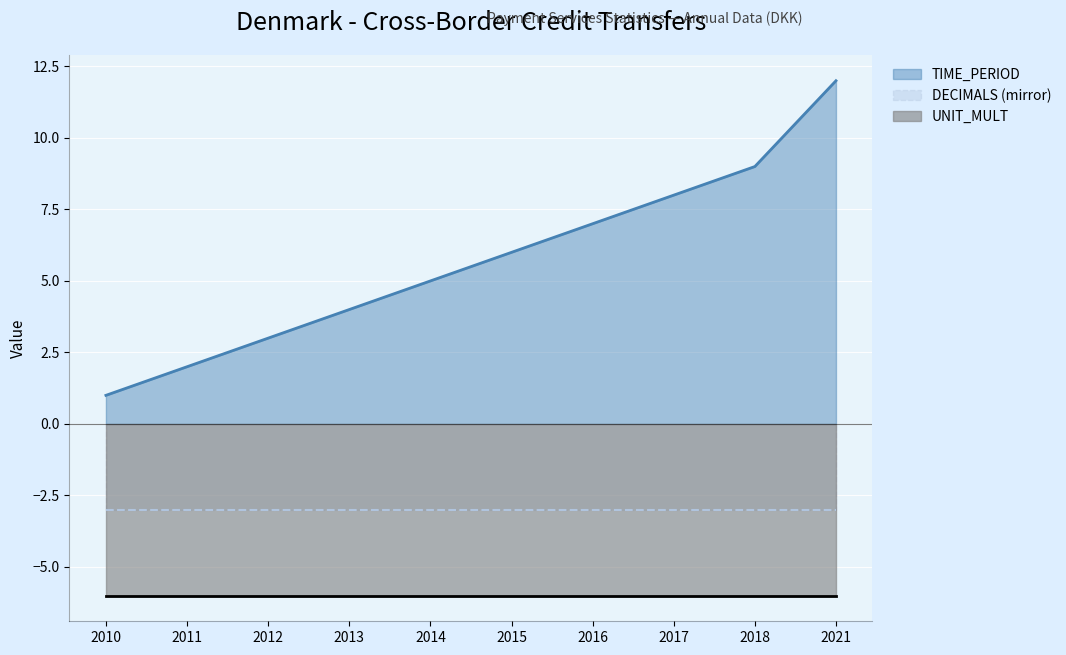

What is the sum of all TIME_PERIOD (line) values?

57